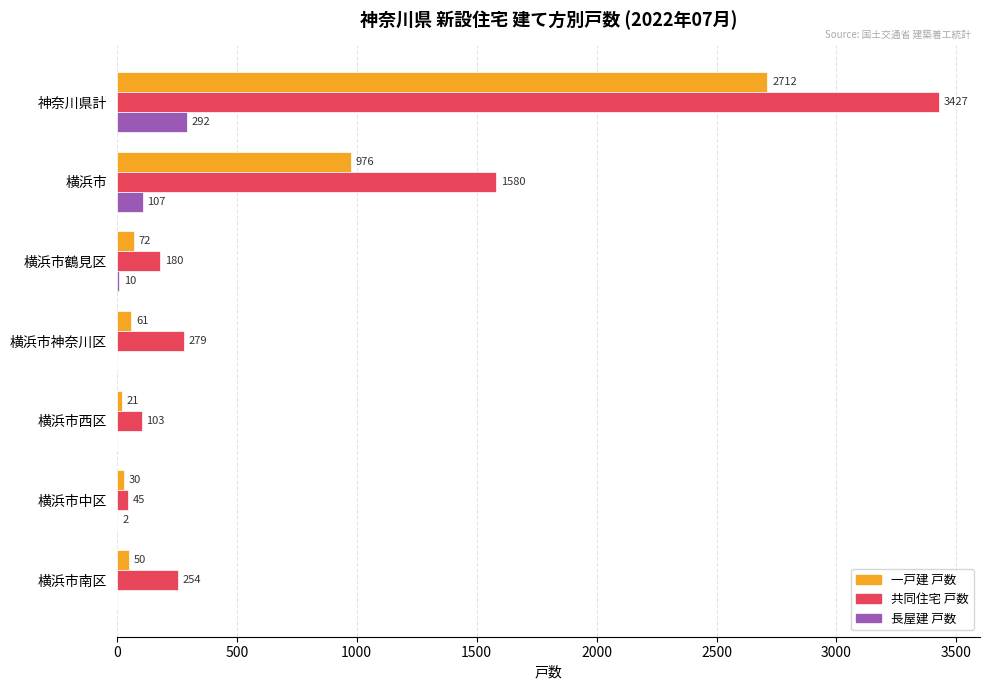

What are all the series names shown in the legend?

一戸建 戸数, 共同住宅 戸数, 長屋建 戸数